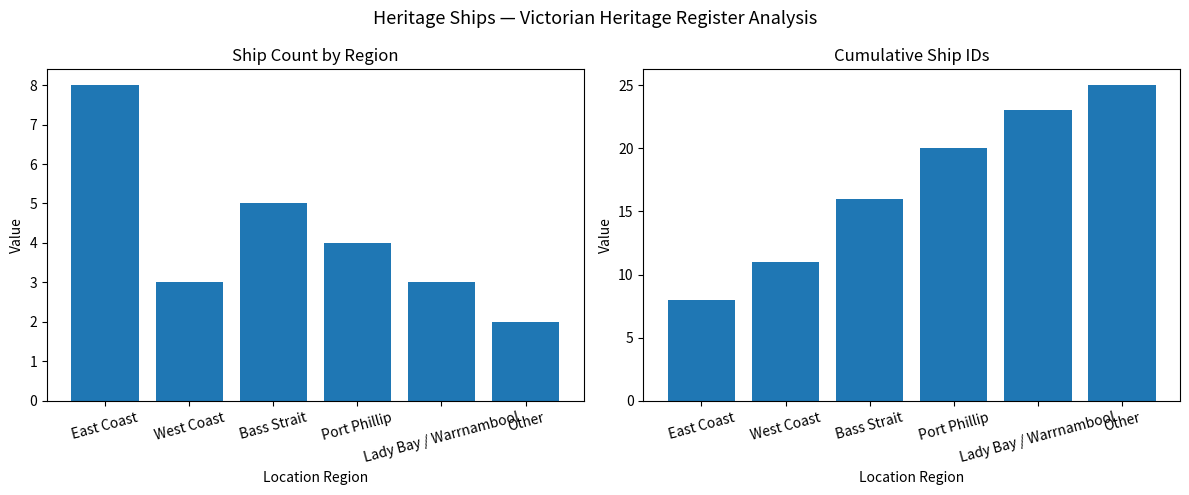

Are the bars horizontal?

No